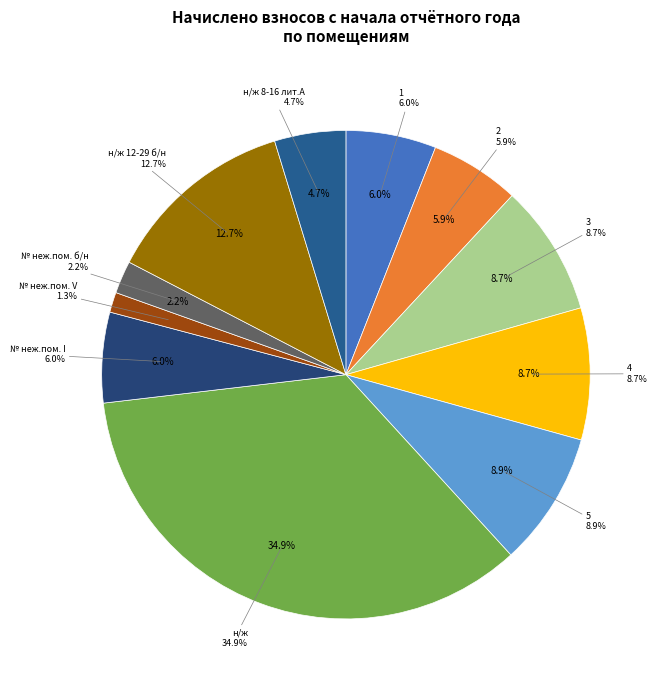

The № неж.пом. I slice represents 6% of the pie. True or false?

True